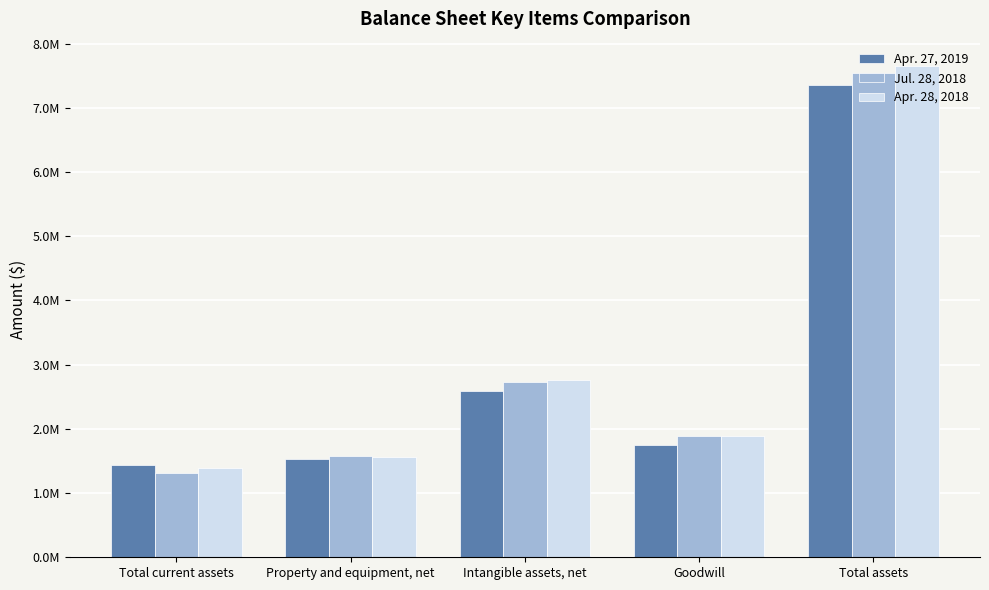

What is the total value across all series at Goodwill?

5528176